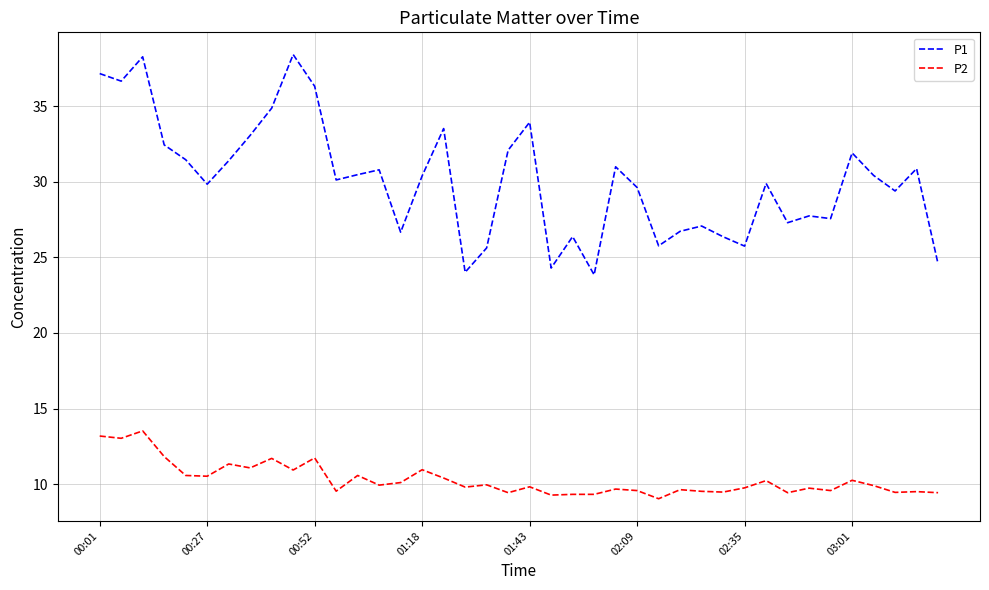

True or false: P2 and P1 intersect in this chart.

False